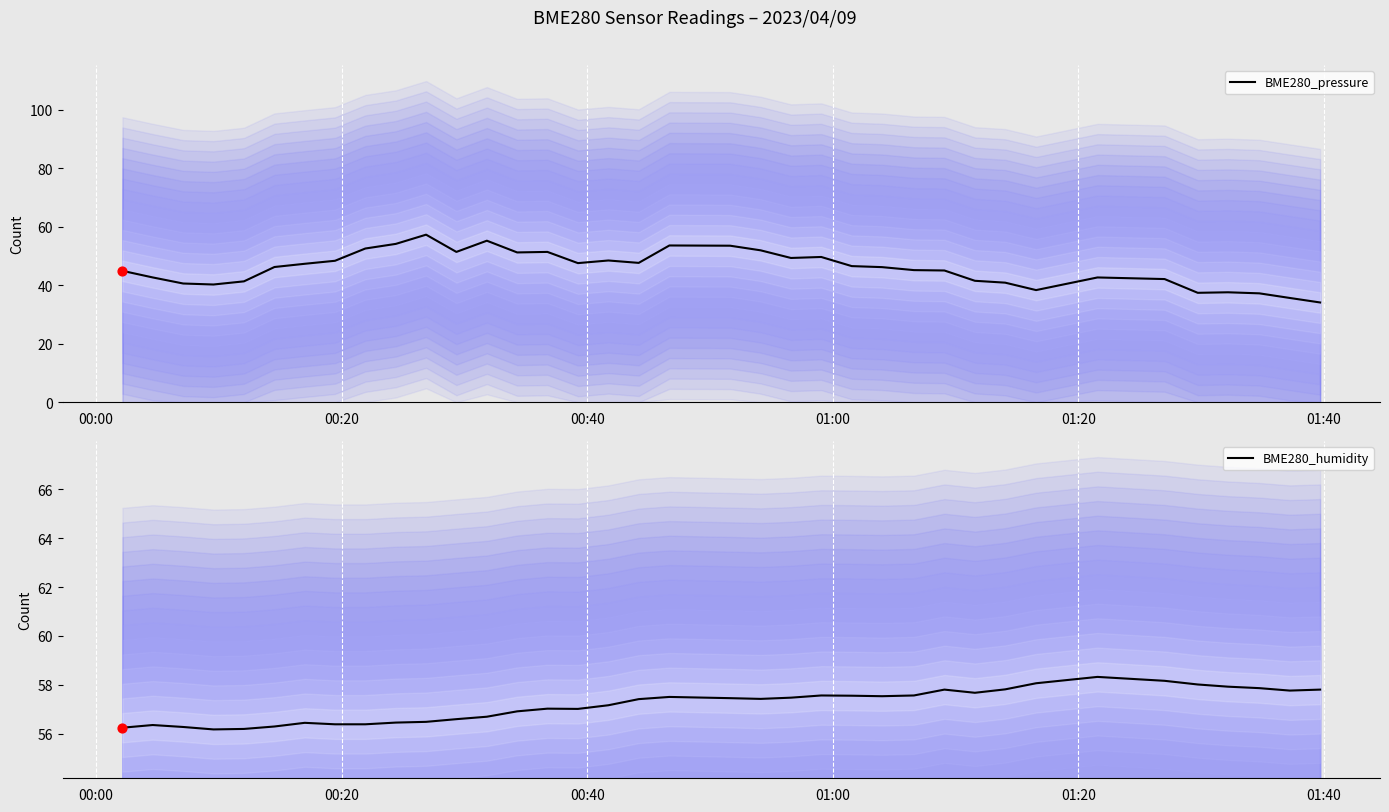

Which series has the largest Y range (max minus min)?

BME280_pressure